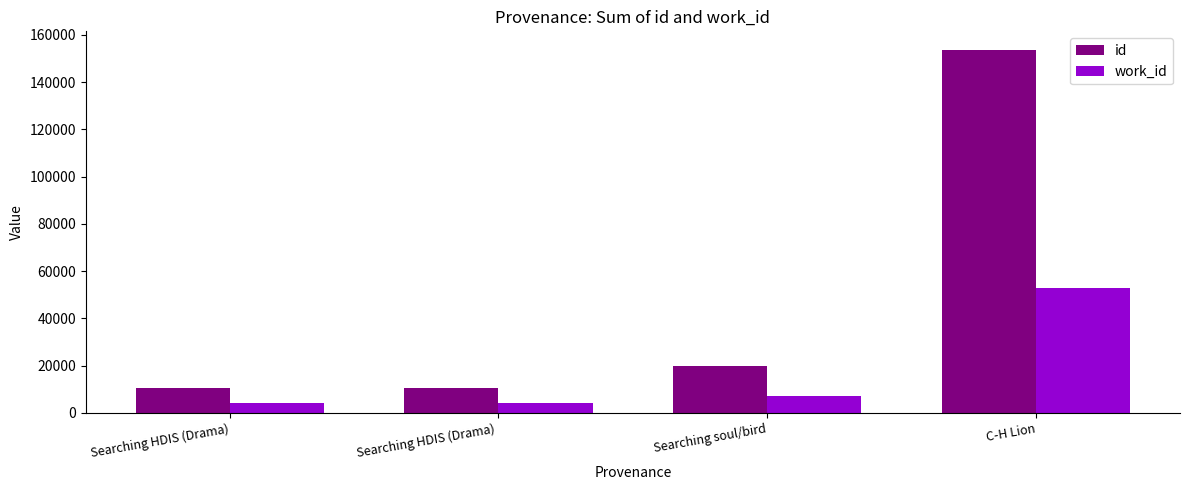

What is the average value of the work_id series?

17065